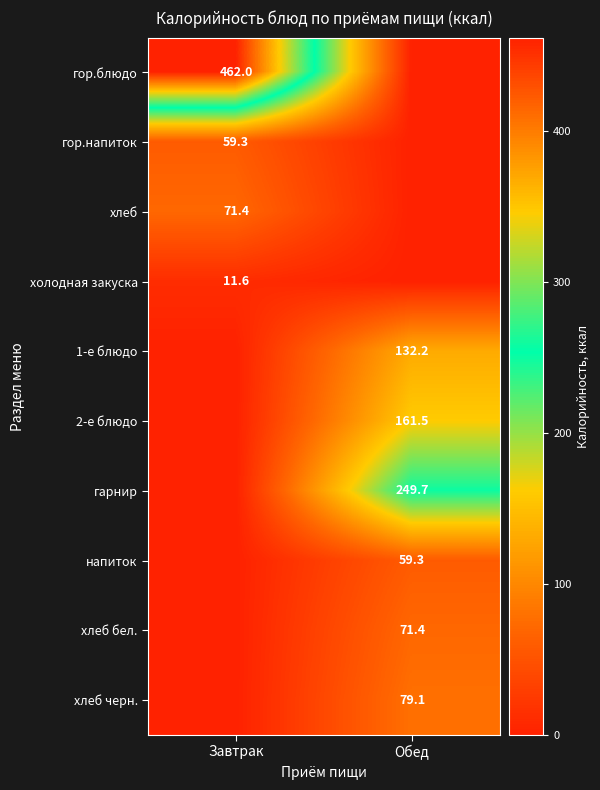

At how many categories does at least one series exceed 338?

1